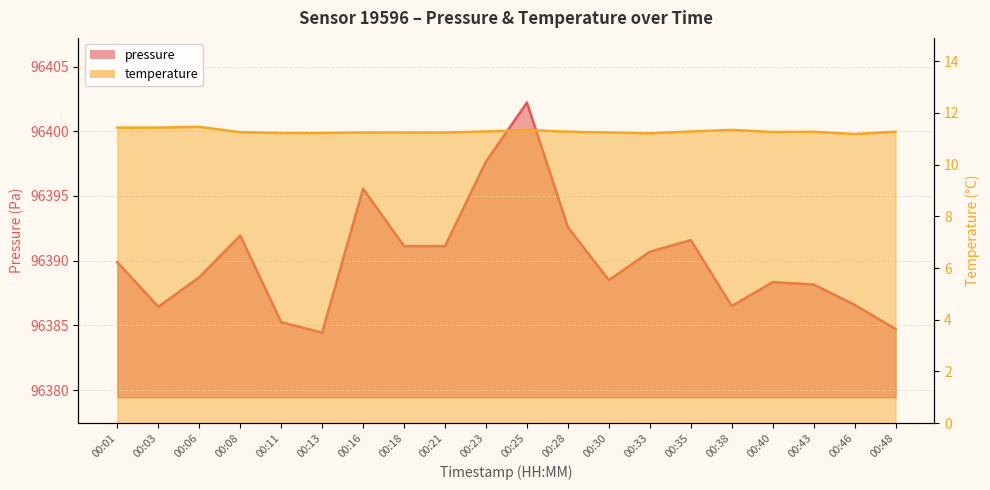

What is the sum of the temperature values at 00:25 and 00:03?

22.8